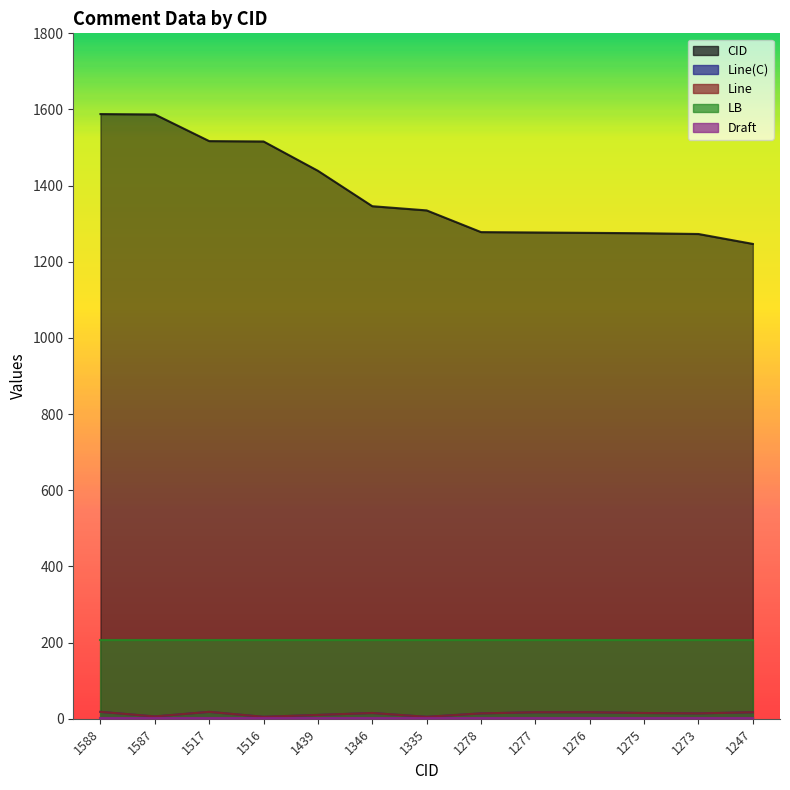

What is the value of the Line point at the 11th from the left?

15